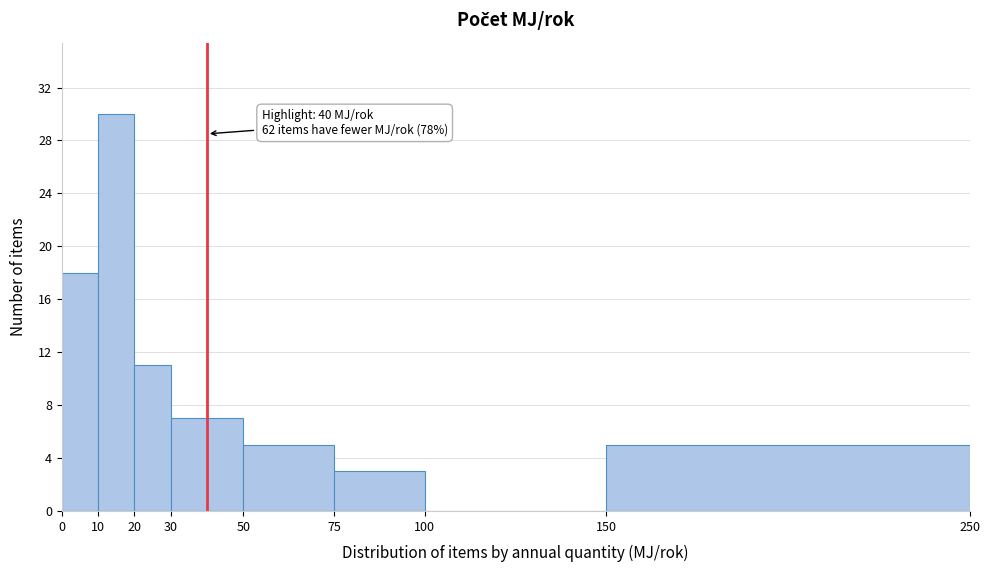

Over which range of the x-axis is the bar tallest?

10 to 20